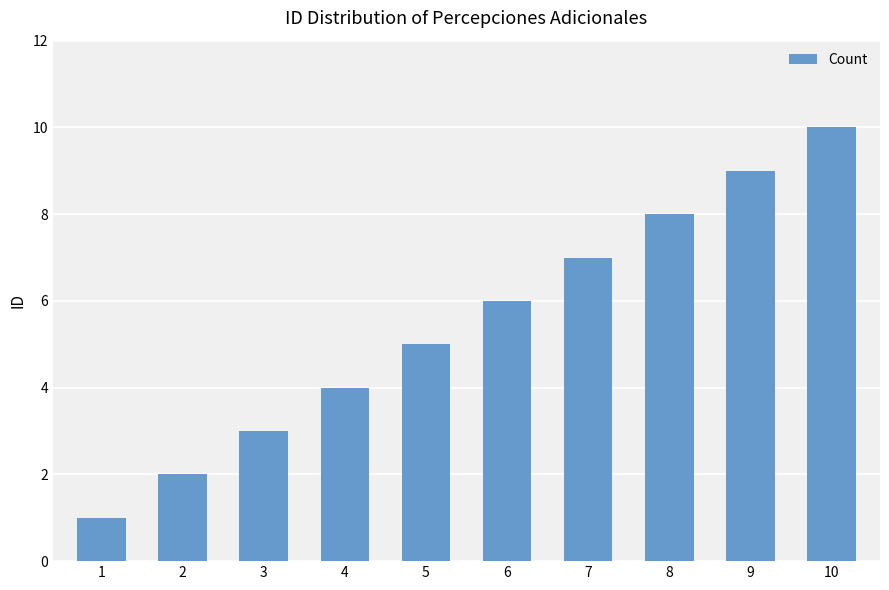

What is the ratio of the value at 6 to the value at 4?

1.5